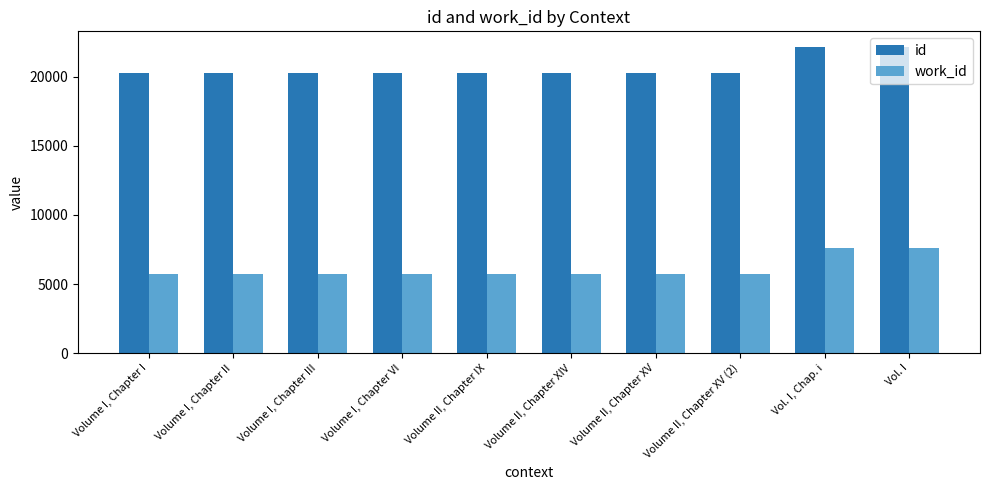

What is the maximum value for work_id?

7591